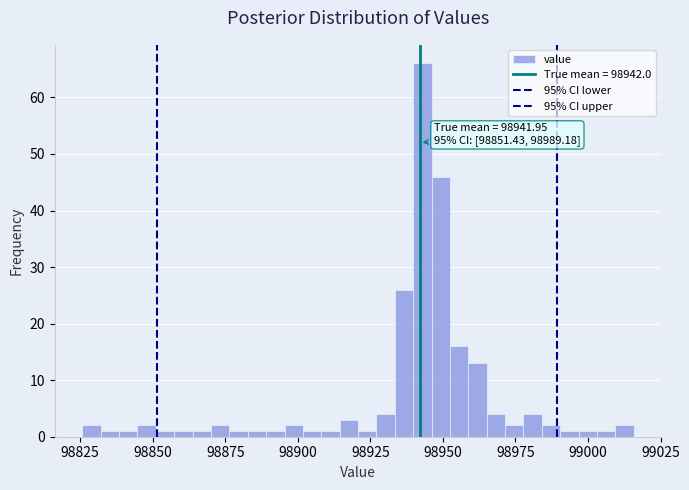

Around what value on the x-axis is the tallest bar? Give the approximate position of its centre, as read against the axis.

98945